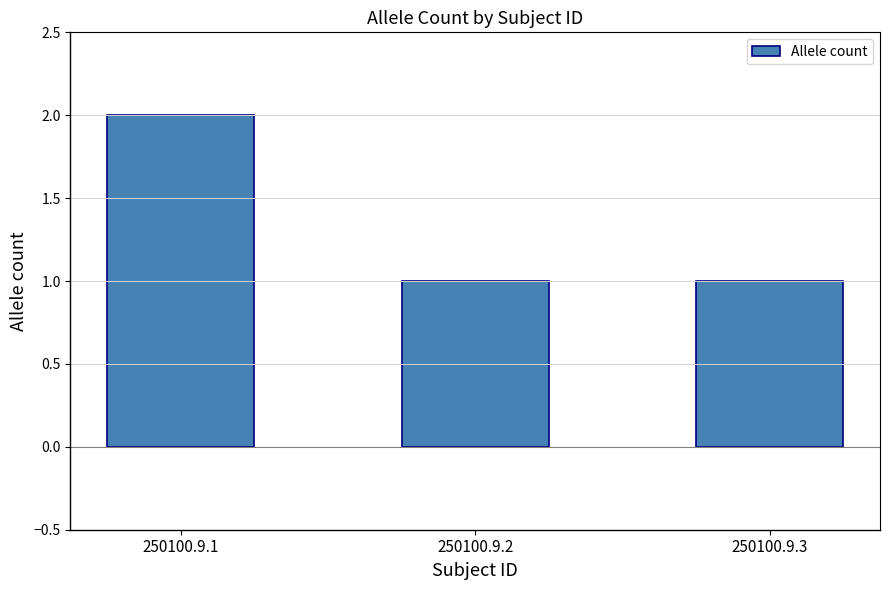

Between 250100.9.1 and 250100.9.3, which is larger?

250100.9.1